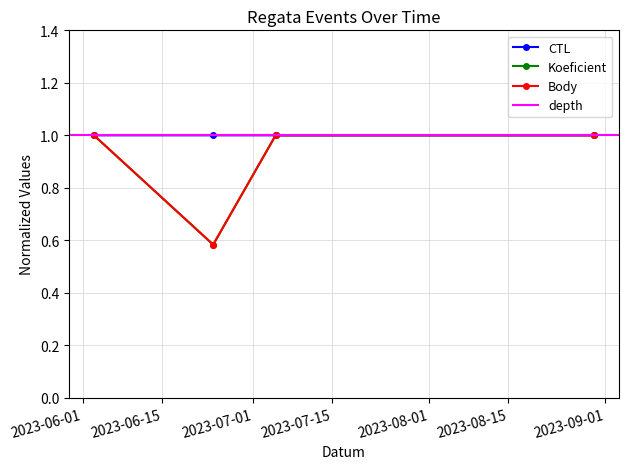

What is the value of the Body point at the 2nd from the left?

0.6